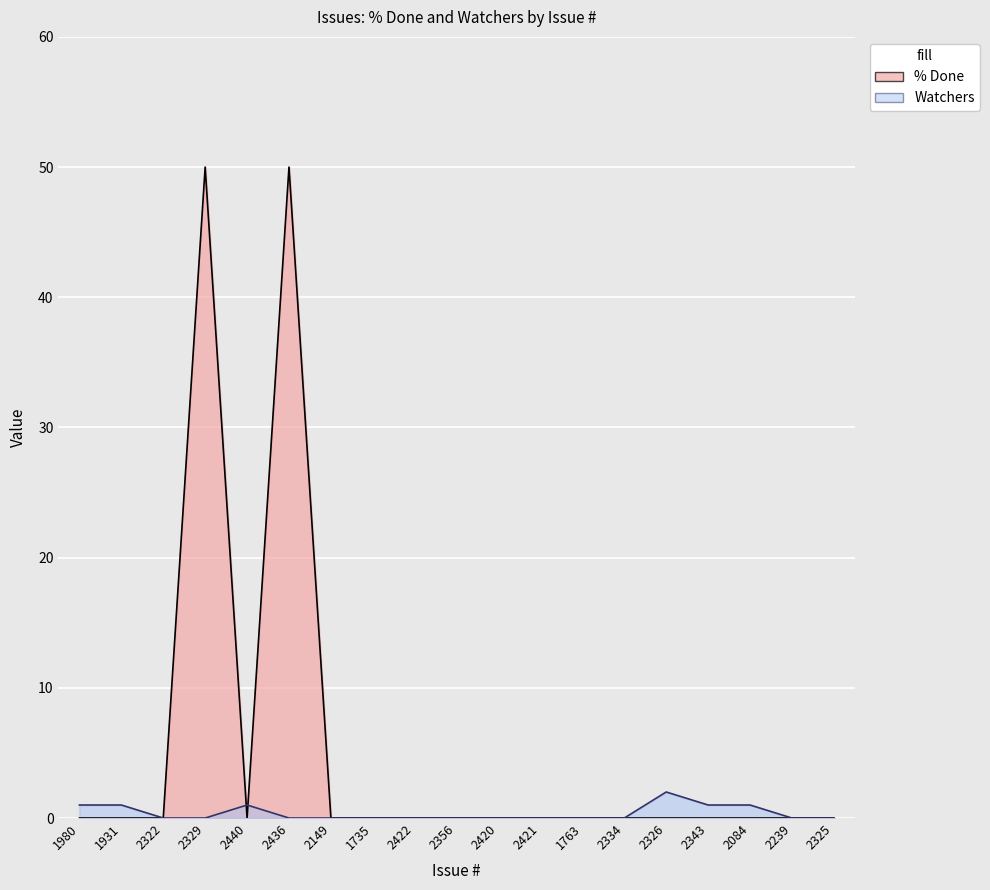

Reading left to right, transcribe all the data shown in this chart.

% Done: 0	0	0	50	0	50	0	0	0	0	0	0	0	0	0	0	0	0	0
Watchers: 1	1	0	0	1	0	0	0	0	0	0	0	0	0	2	1	1	0	0